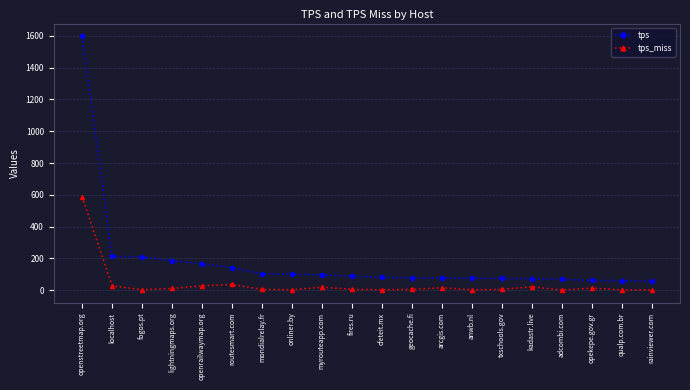

The tps_miss series shows 587.5 at openstreetmap.org. True or false?

True